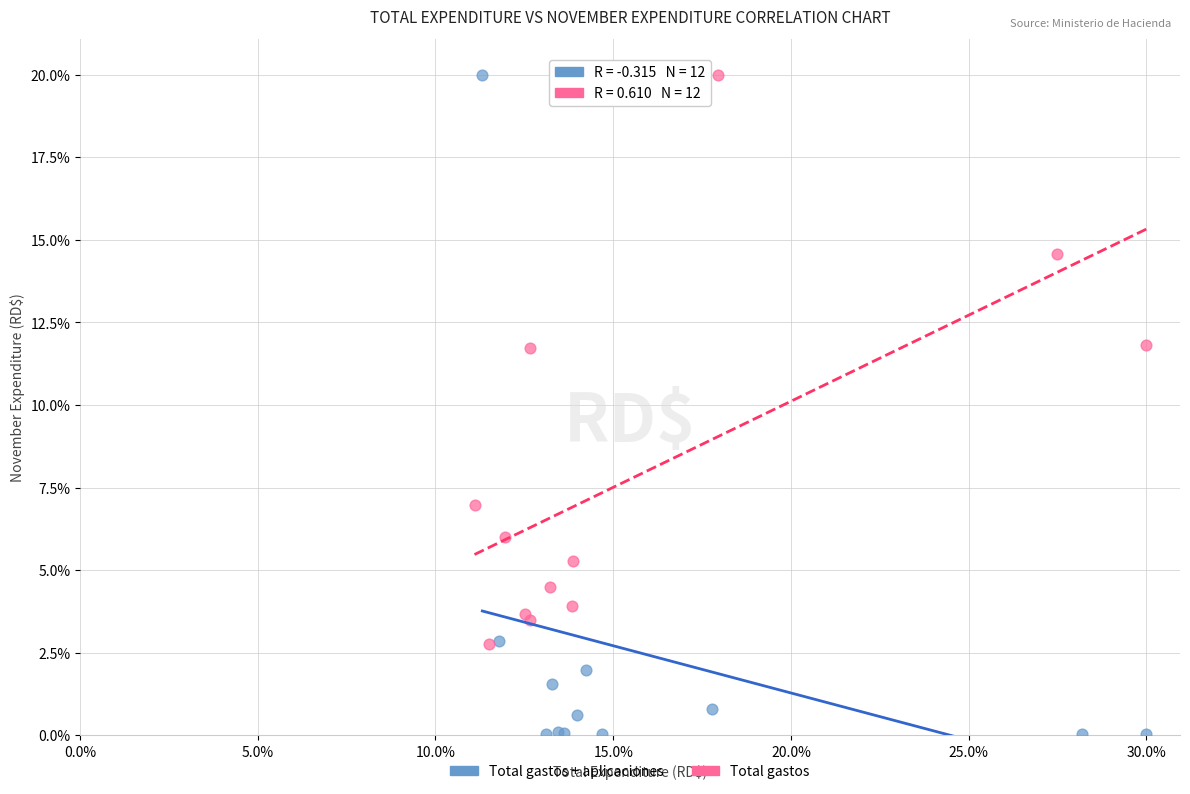

What are all the series names shown in the legend?

Total gastos + aplicaciones, Total gastos